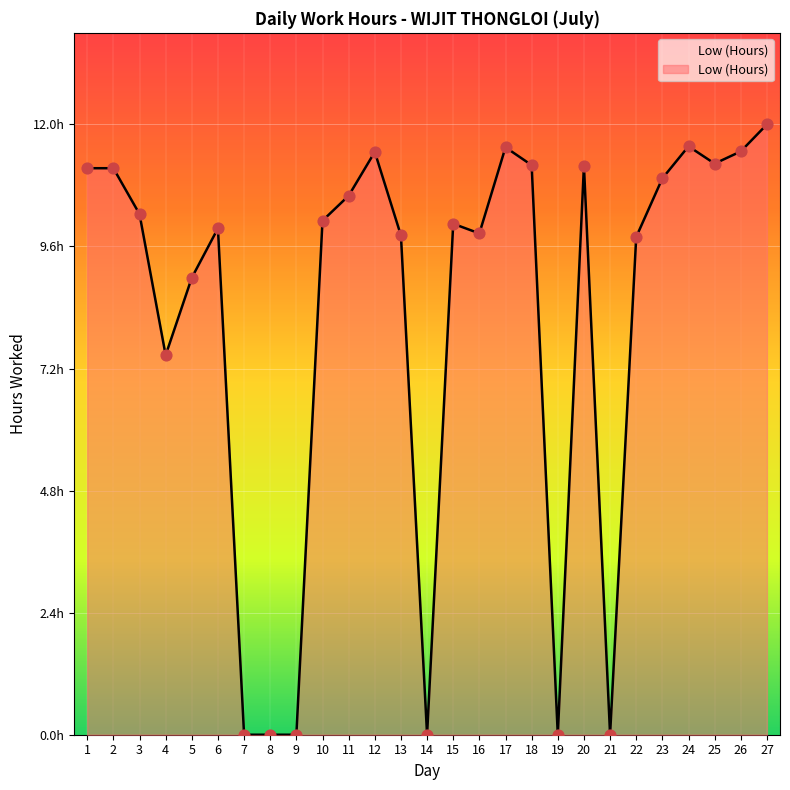

Which has a higher value, 14 or 12?

12